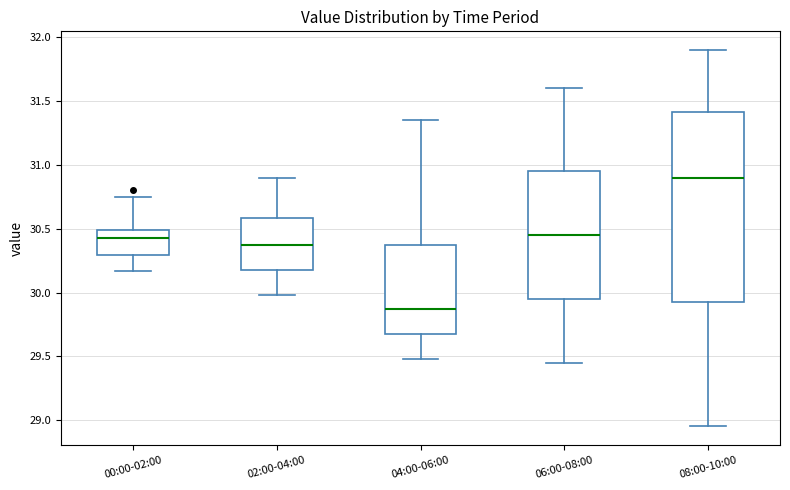

Which box is the tallest, from its lower edge to its upper edge?

08:00-10:00